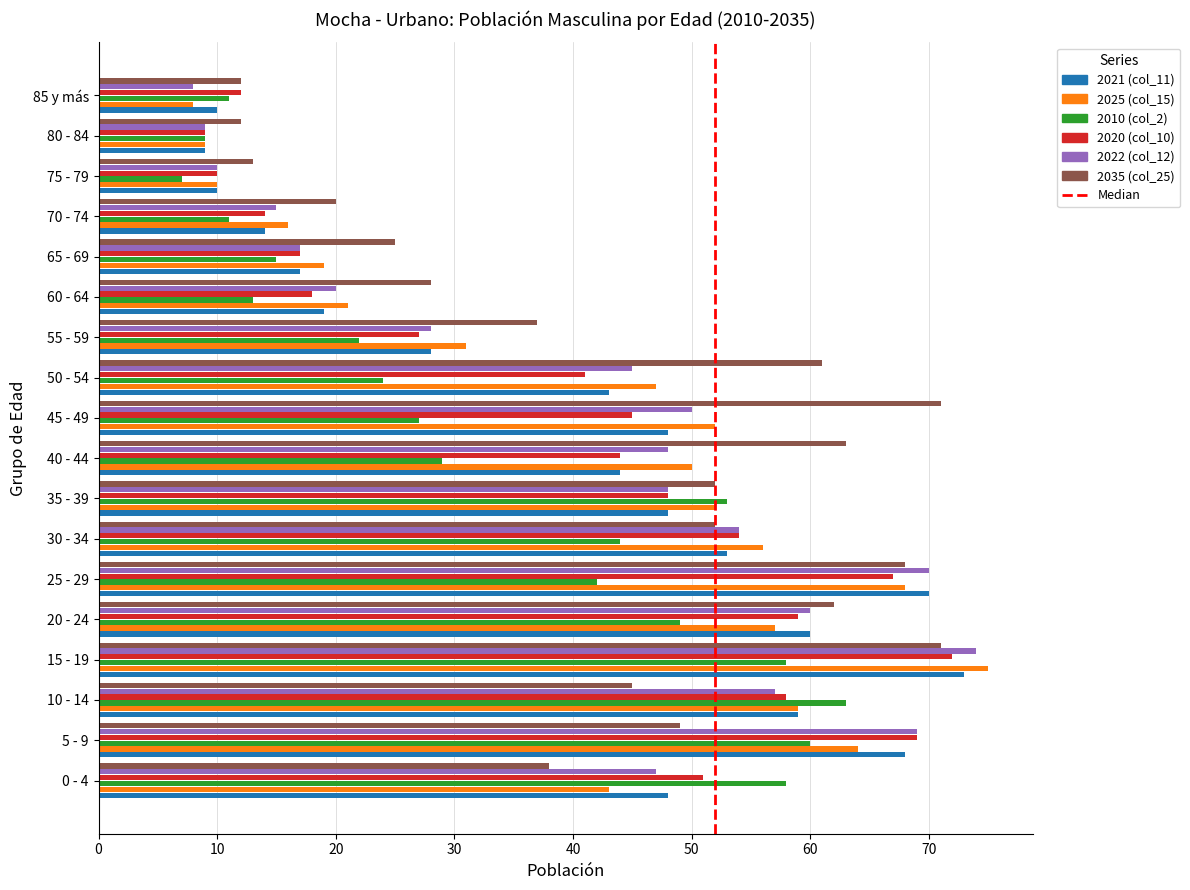

What is the total value across all series at 80 - 84?

57